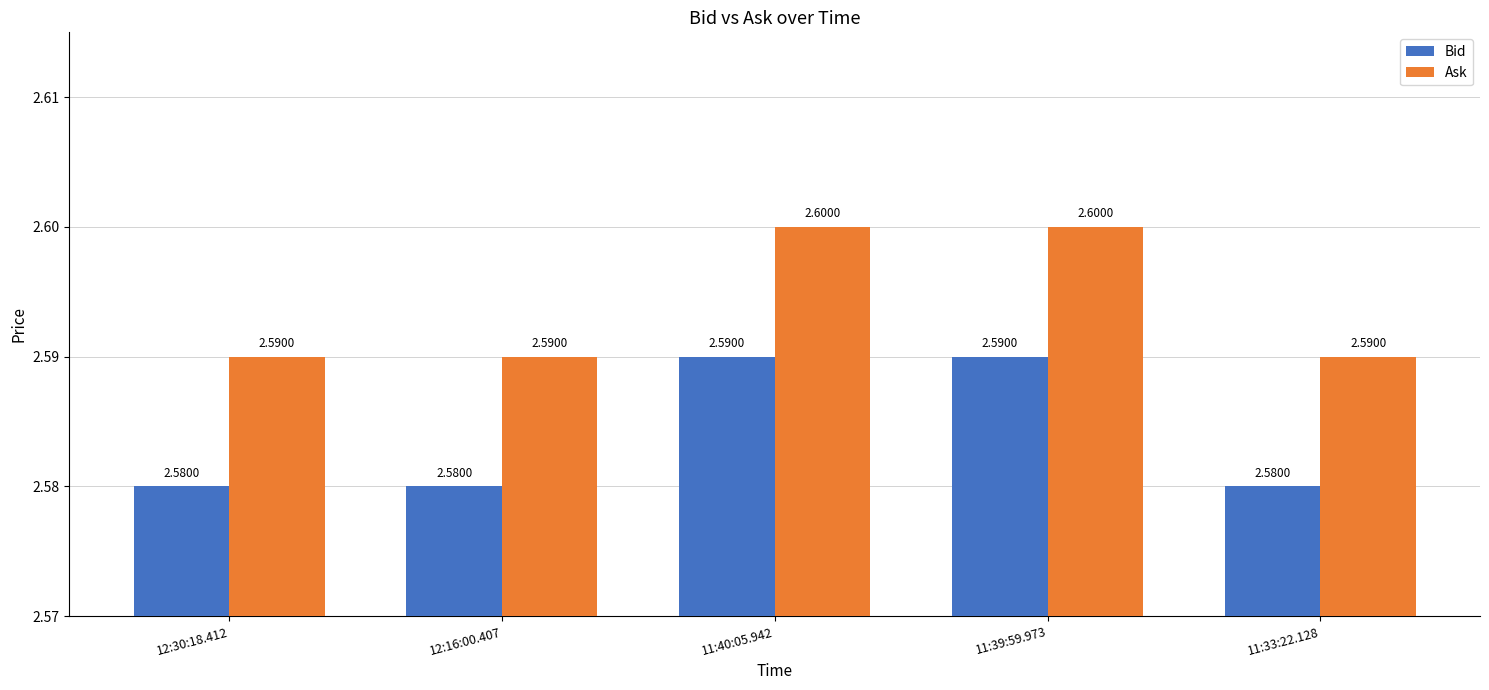

Which series has the largest total across all categories?

Ask